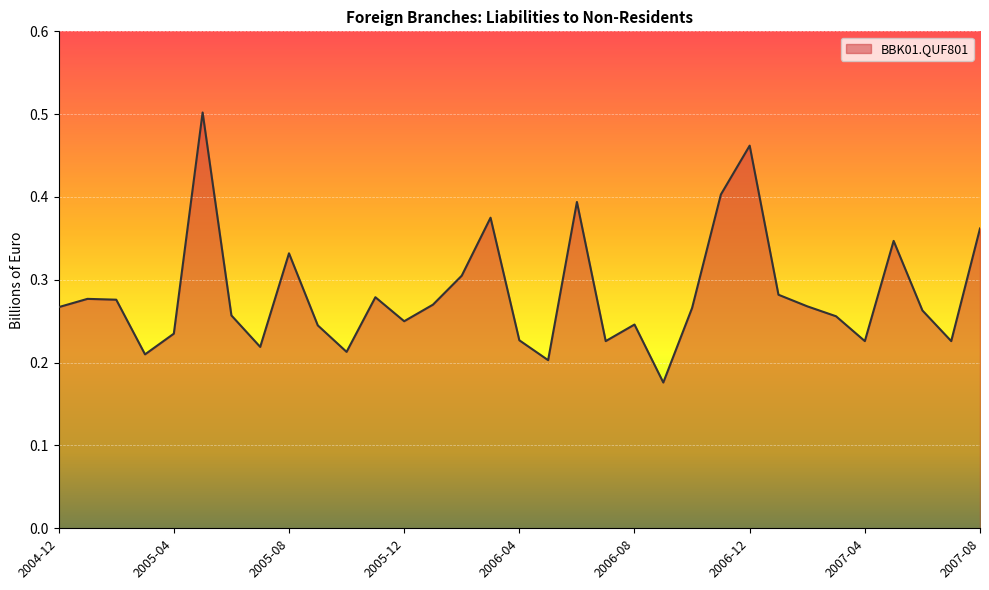

What is the label of the 28th point from the left?

2007-03